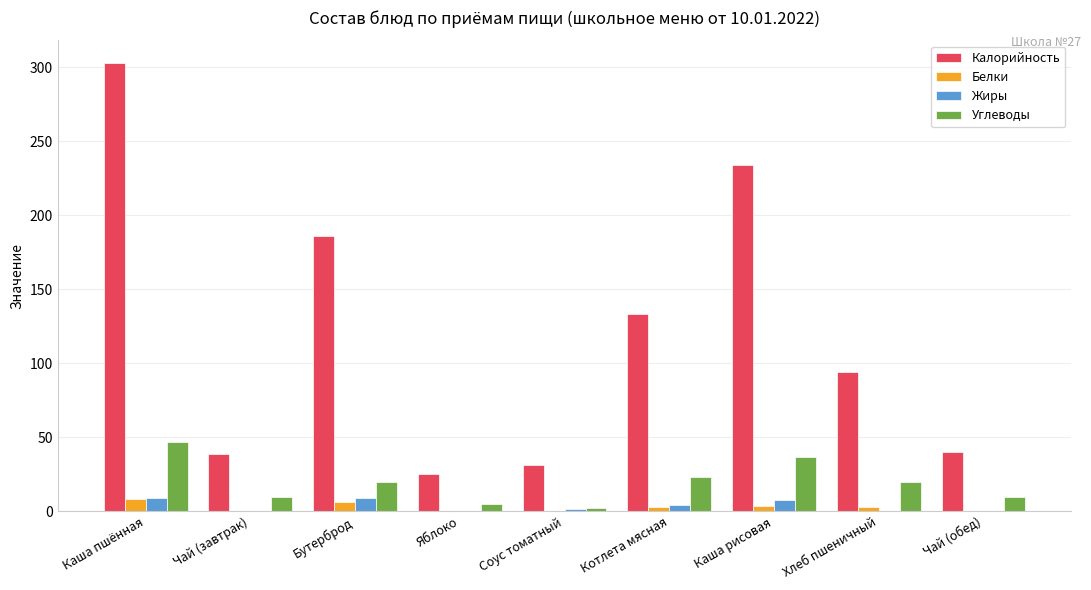

Which series has the largest total across all categories?

Калорийность